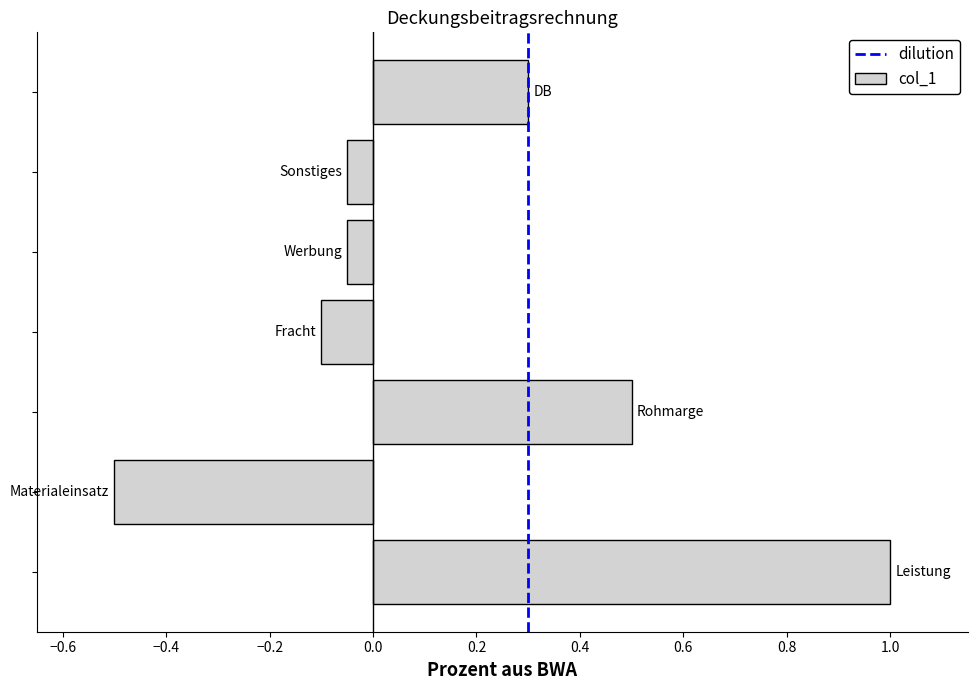

What is the difference between the second highest and second lowest values?

0.6